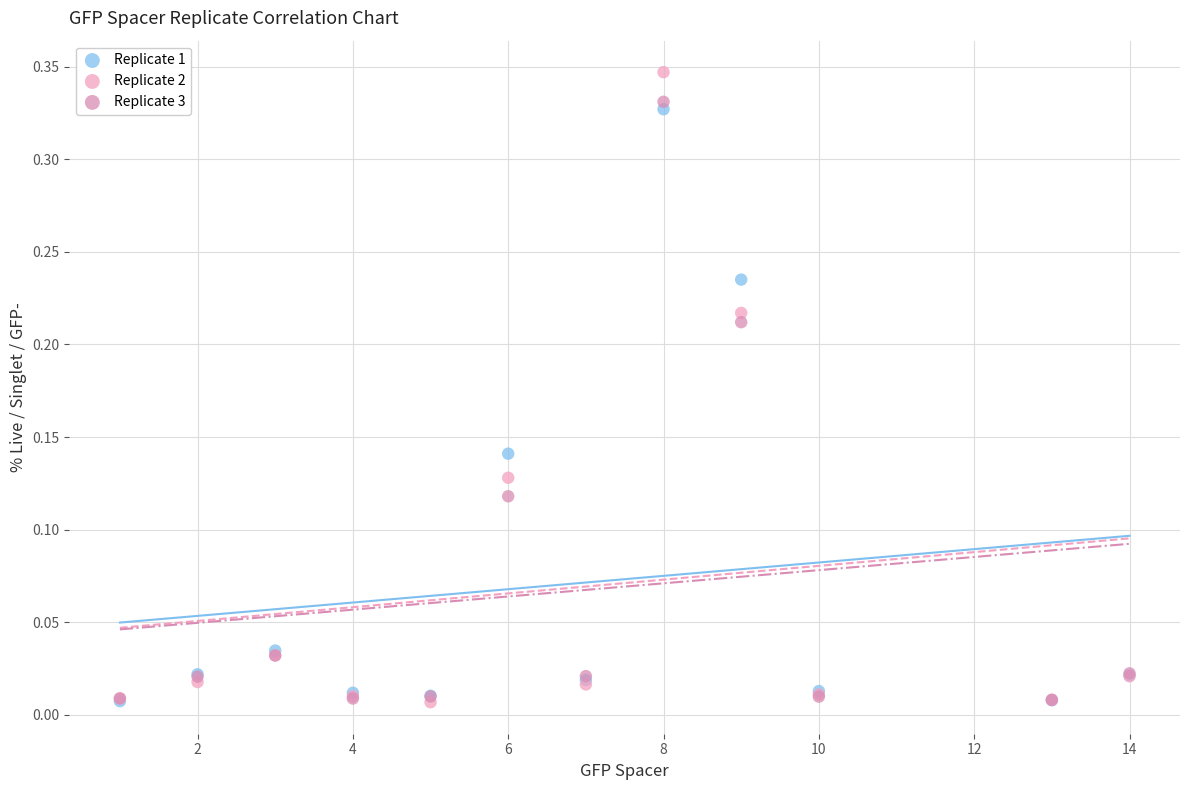

What are all the series names shown in the legend?

Replicate 1, Replicate 2, Replicate 3